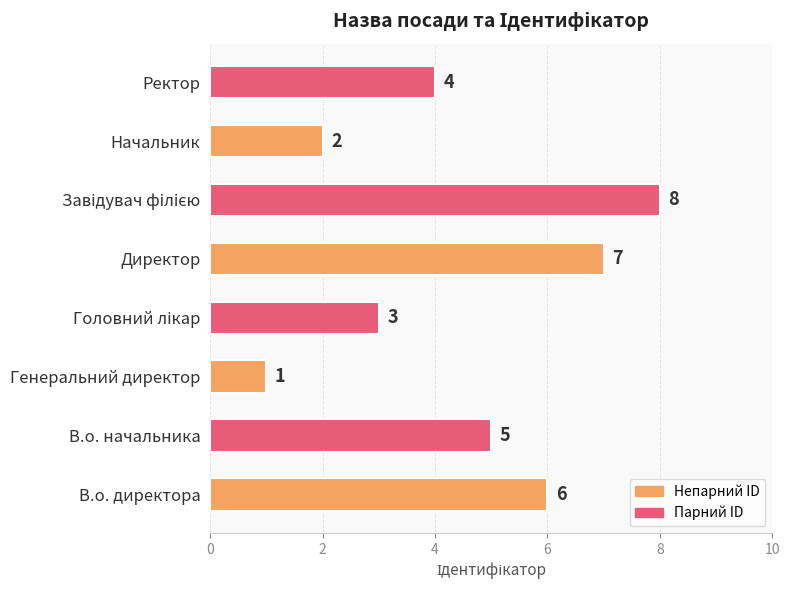

Reading bottom to top, what are all the values shown in this chart?

6	5	1	3	7	8	2	4